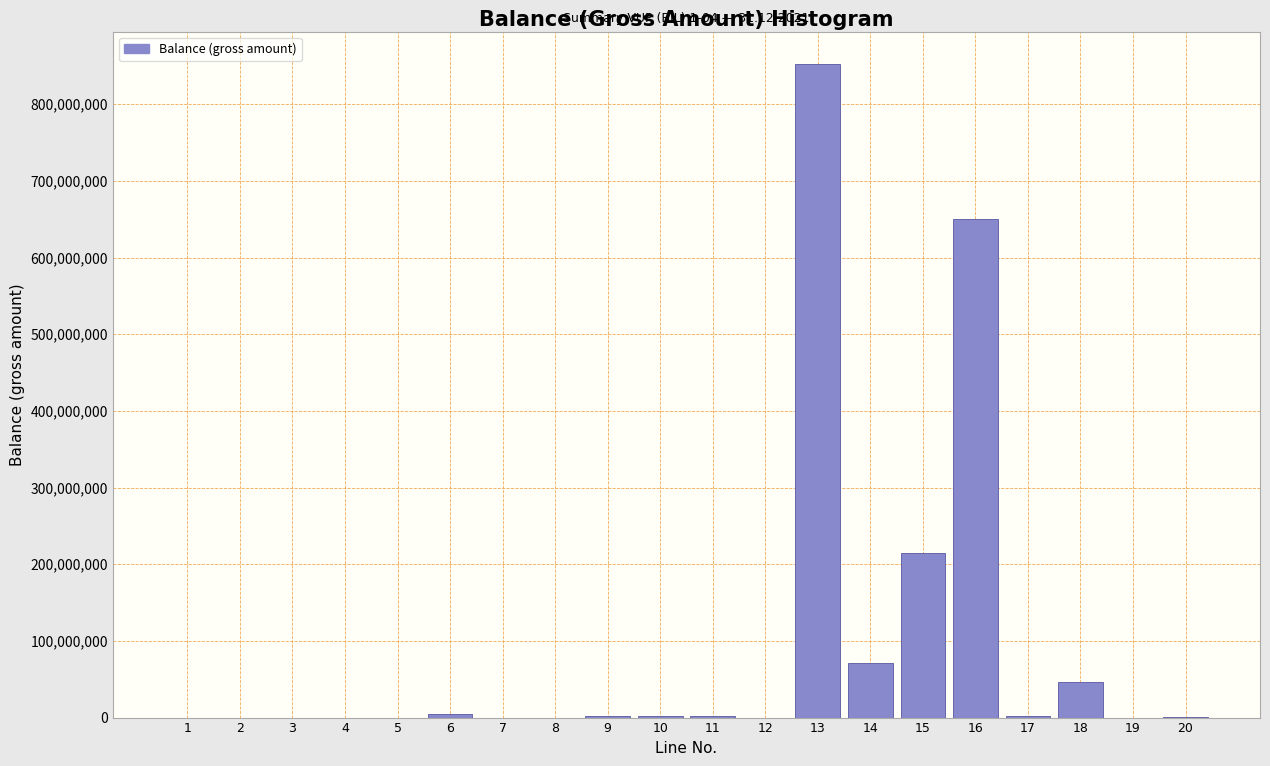

The value at 16 is 649973092. True or false?

True